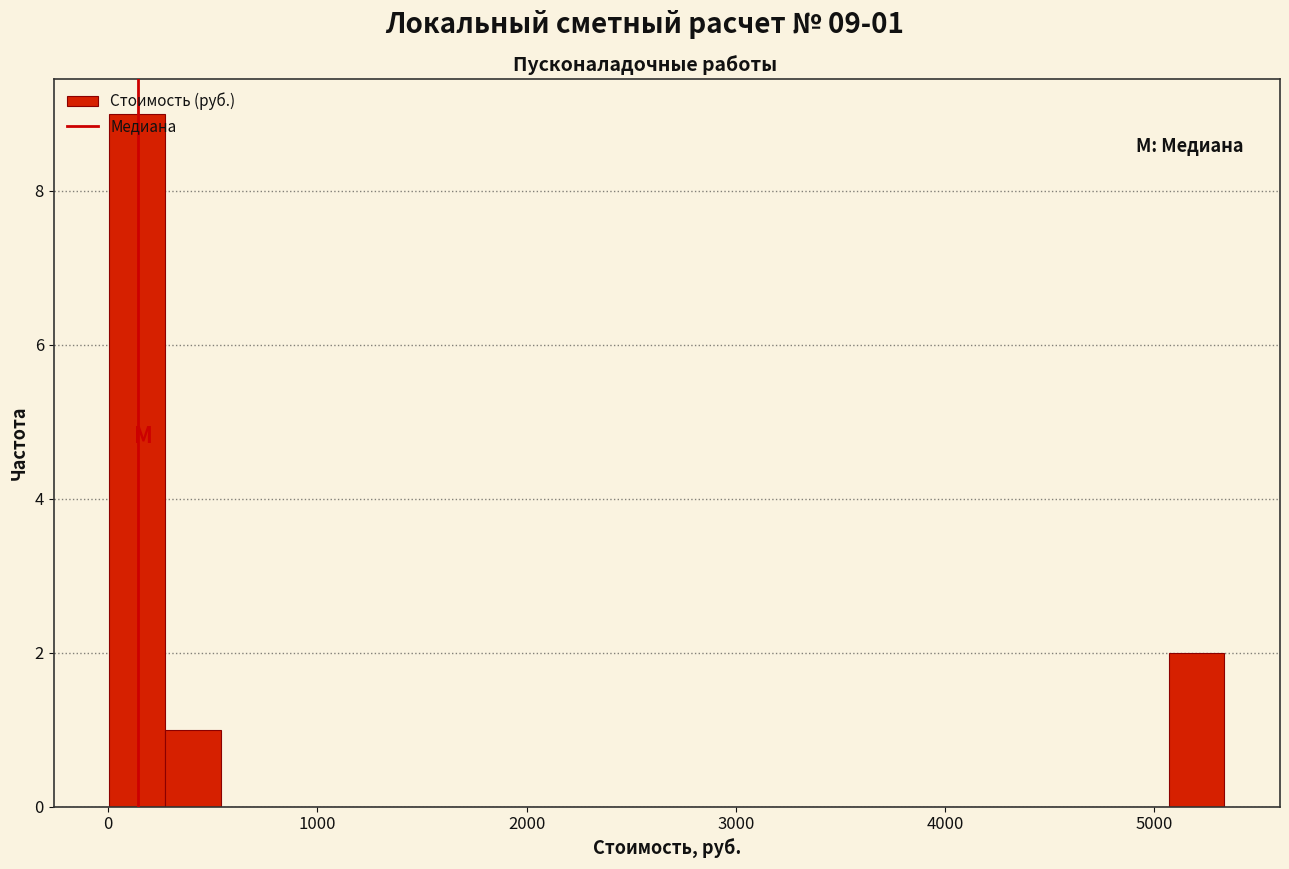

Around what value on the x-axis is the tallest bar? Give the approximate position of its centre, as read against the axis.

100